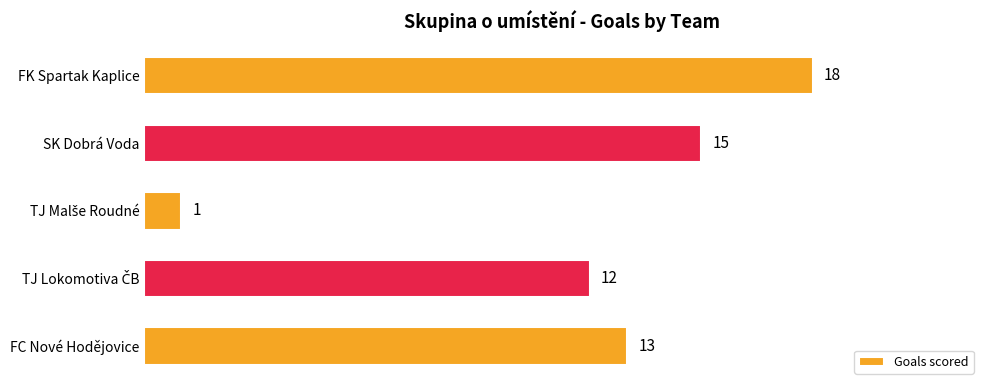

Reading bottom to top, what are all the values shown in this chart?

13	12	1	15	18